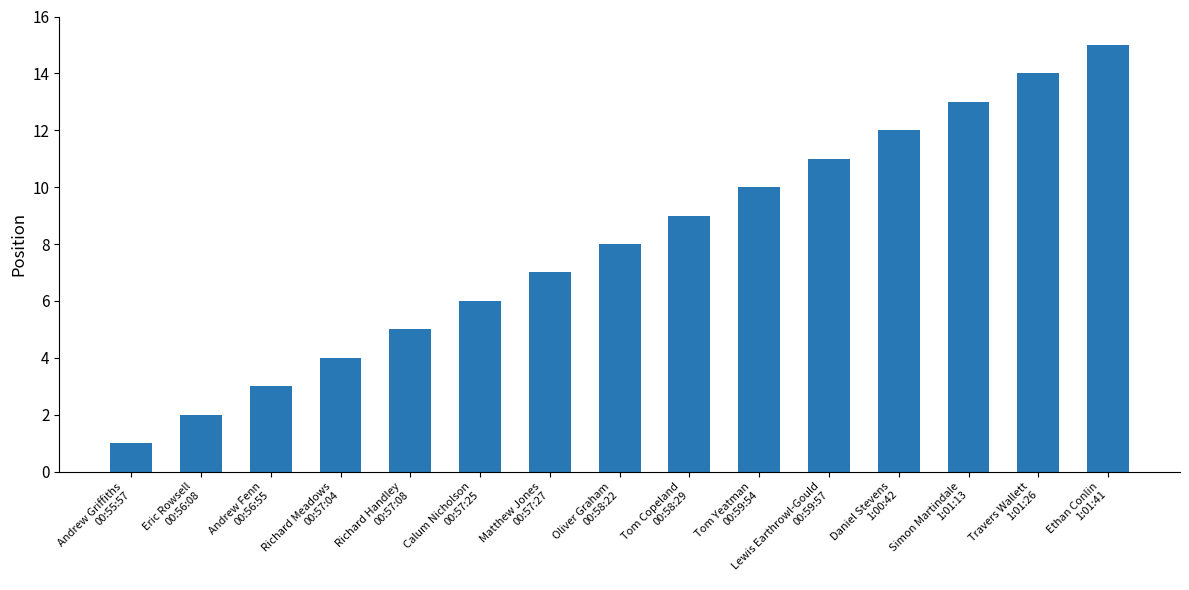

List the labels in order of value, largest first.

Ethan Conlin
1:01:41, Travers Wallett
1:01:26, Simon Martindale
1:01:13, Daniel Stevens
1:00:42, Lewis Earthrowl-Gould
00:59:57, Tom Yeatman
00:59:54, Tom Copeland
00:58:29, Oliver Graham
00:58:22, Matthew Jones
00:57:27, Calum Nicholson
00:57:25, Richard Handley
00:57:08, Richard Meadows
00:57:04, Andrew Fenn
00:56:55, Eric Rowsell
00:56:08, Andrew Griffiths
00:55:57